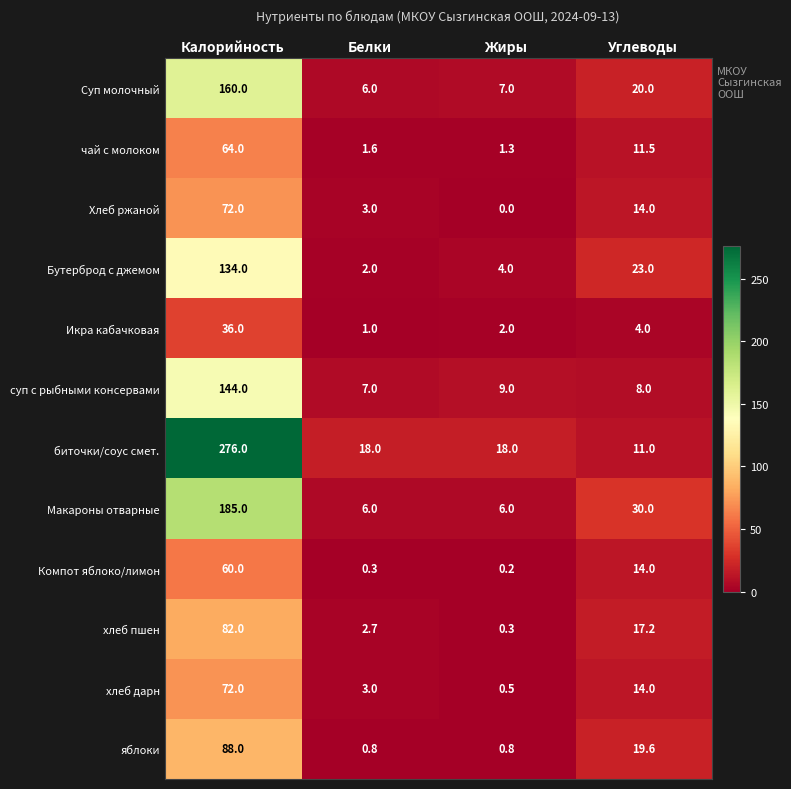

Which category has the lowest value across all series?

Жиры